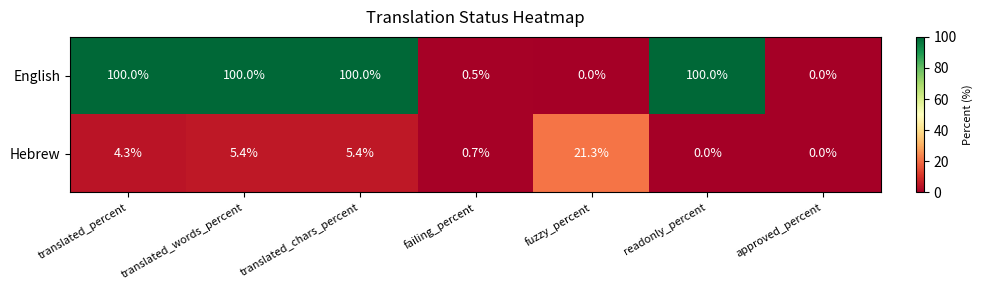

List the series in order of their peak value, highest first.

English, Hebrew